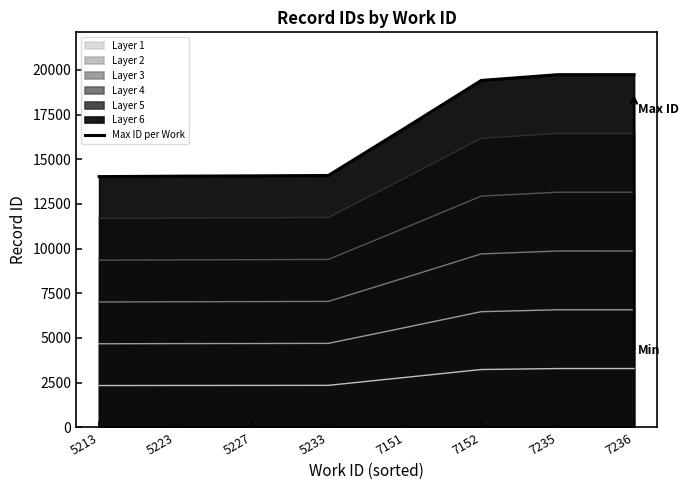

At which label does the data first exceed 16735?

7152